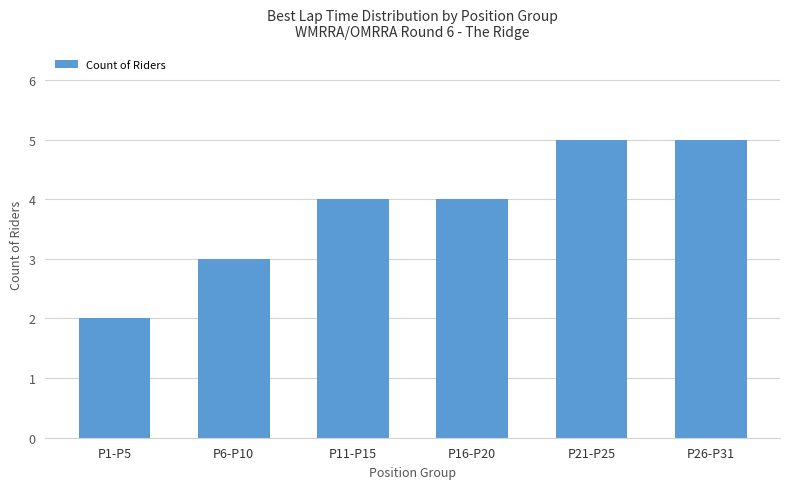

The chart shows a value of 3 at P1-P5. True or false?

False